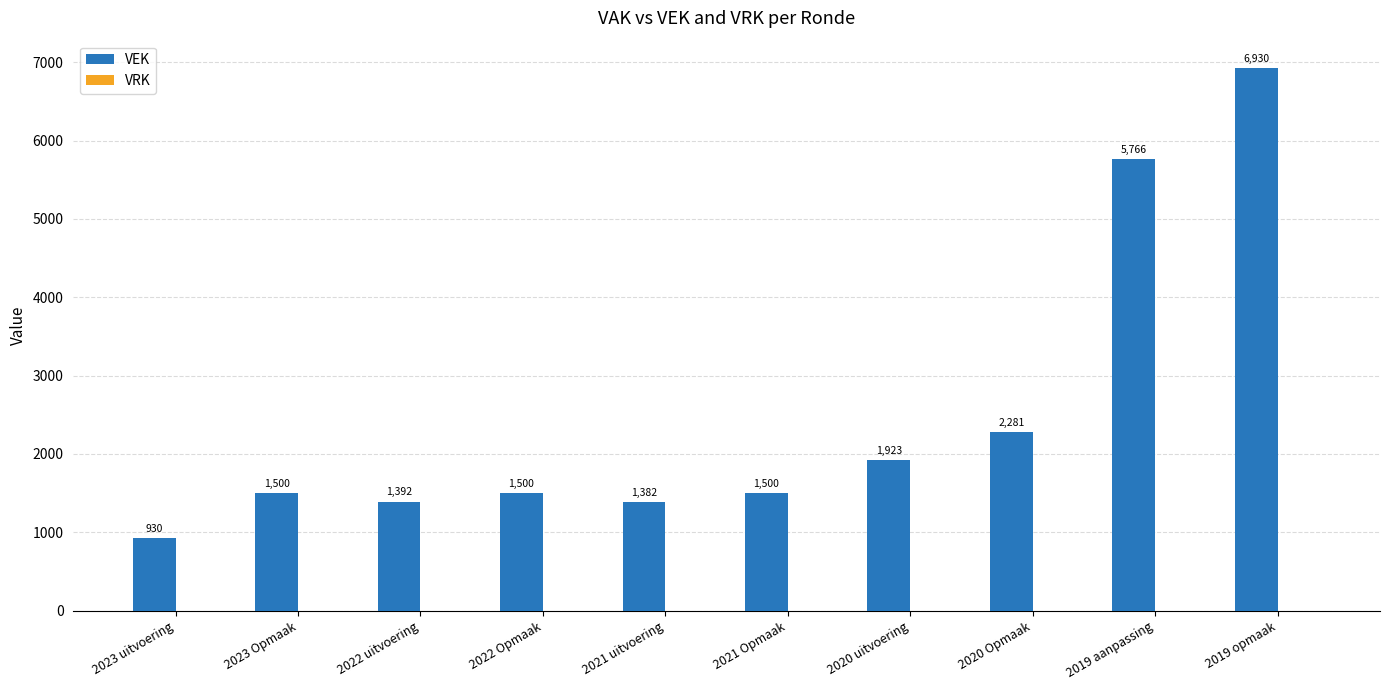

How many data points does each series have?

10